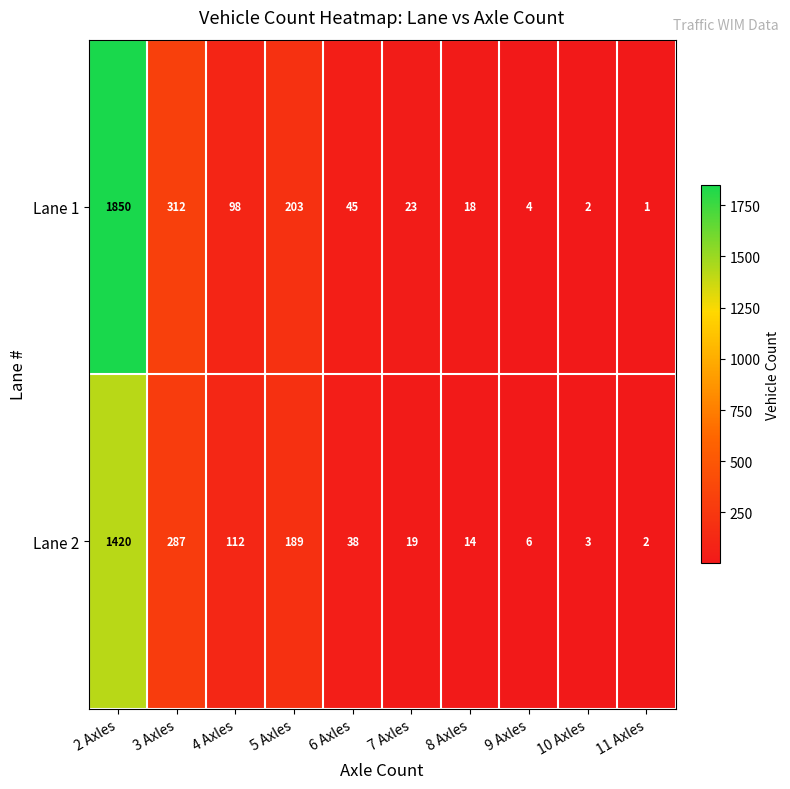

What is the average value of the Lane 1 series?

256